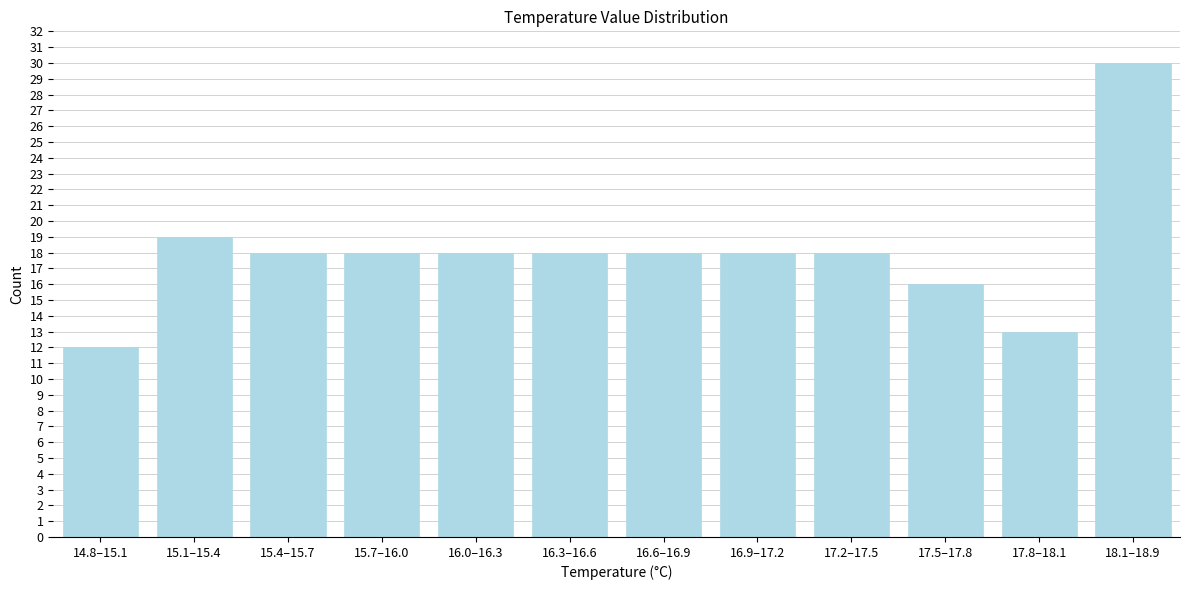

Reading left to right, list all the values displayed in this chart.

14.8–15.1=12	15.1–15.4=19	15.4–15.7=18	15.7–16.0=18	16.0–16.3=18	16.3–16.6=18	16.6–16.9=18	16.9–17.2=18	17.2–17.5=18	17.5–17.8=16	17.8–18.1=13	18.1–18.9=30